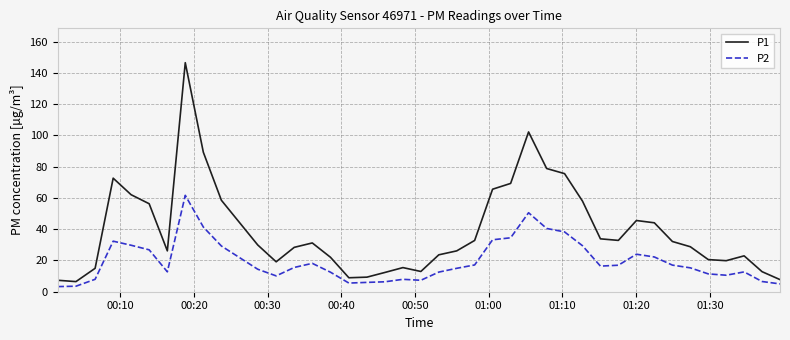

List the series in order of their overall mean, lowest first.

P2, P1